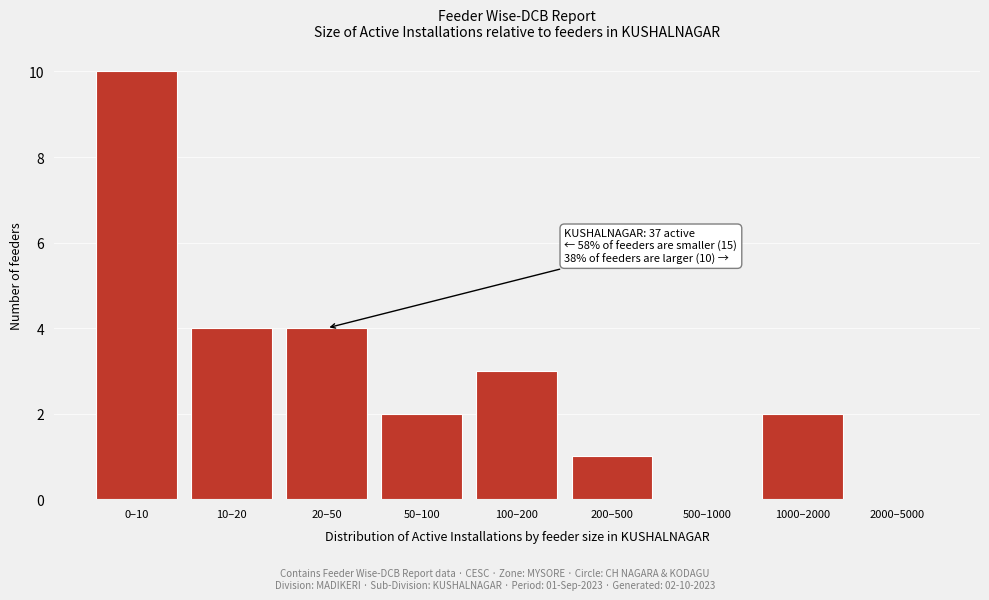

Reading left to right, extract all data points from this chart.

0–10=10	10–20=4	20–50=4	50–100=2	100–200=3	200–500=1	500–1000=0	1000–2000=2	2000–5000=0